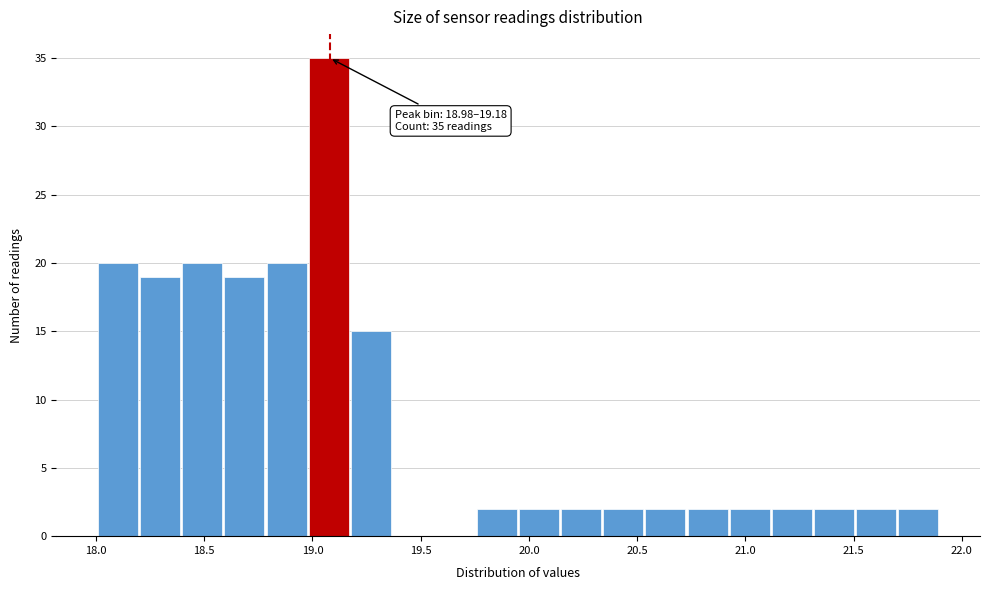

Read against the x-axis, roughly where is the centre of the tallest bar?

19.05